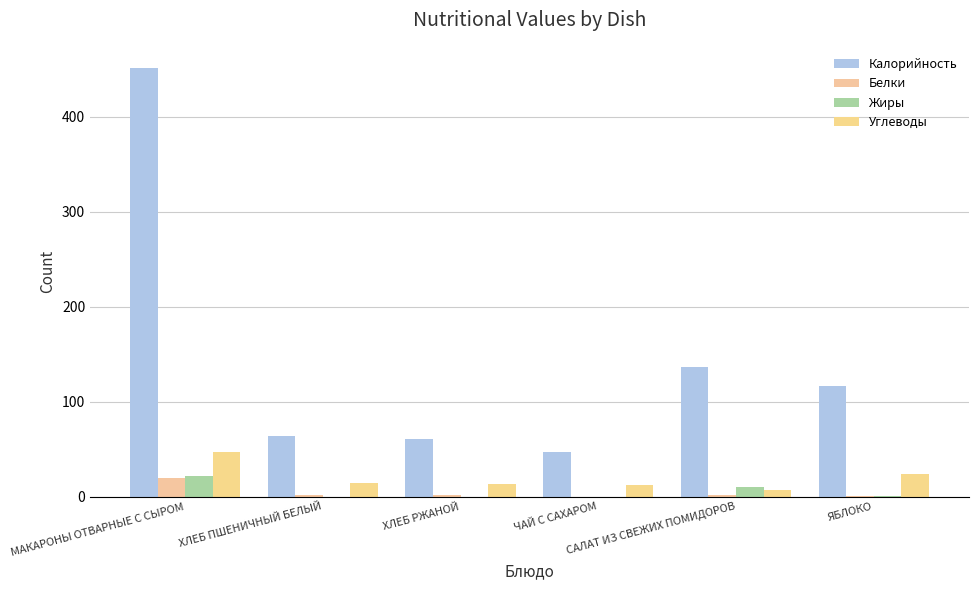

Does the chart contain stacked bars?

No